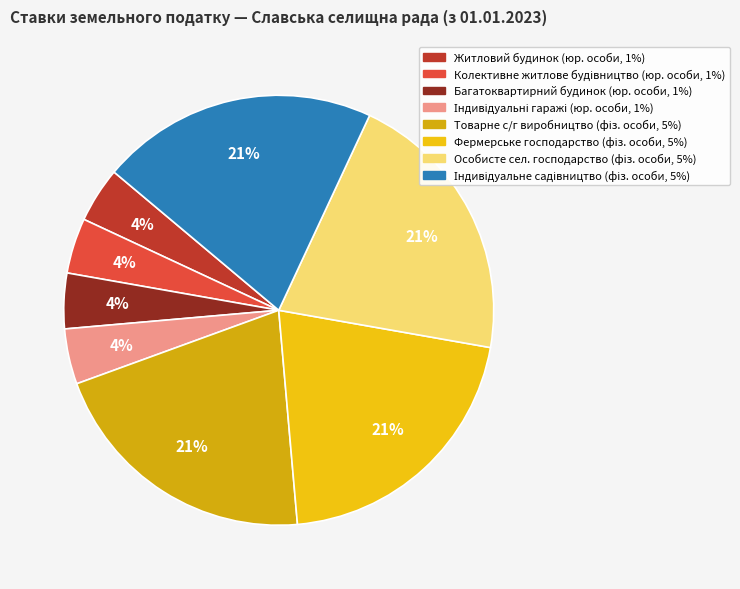

How many segments does this pie chart have?

8